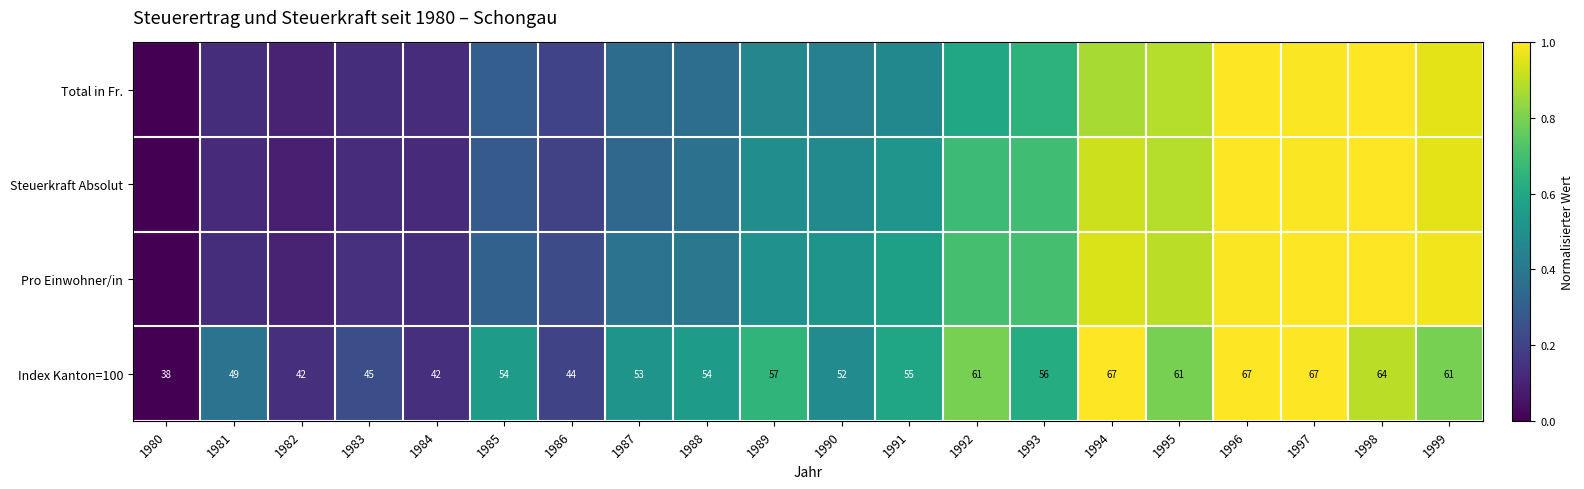

How many categories are shown in the chart?

20